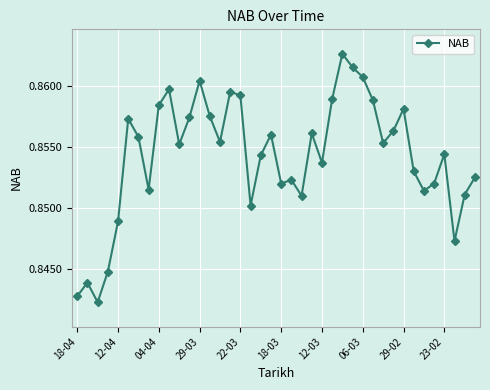

How many interior local peaks (higher than both neighbors) does the data have?

11